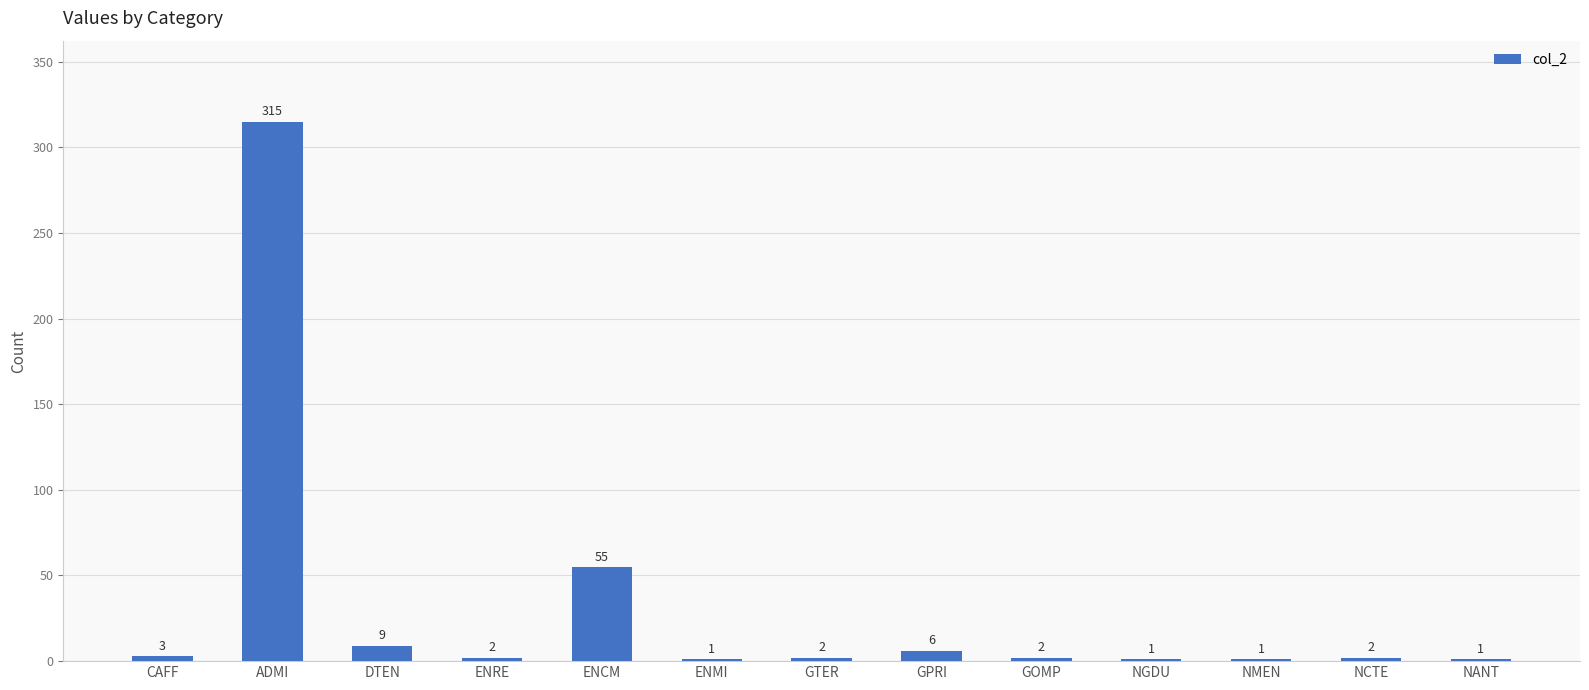

What is the sum of all values?

400